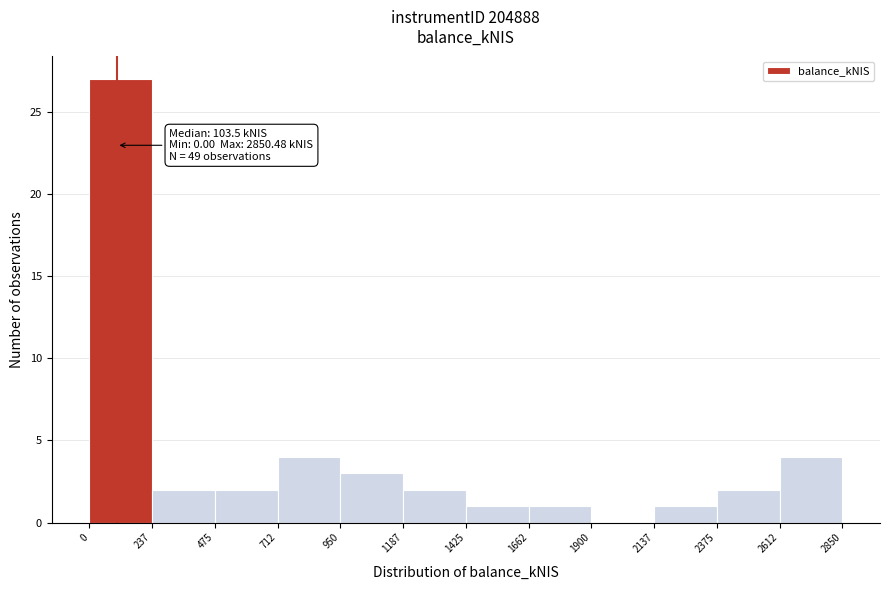

Which range on the x-axis has the tallest bar?

0 to 237